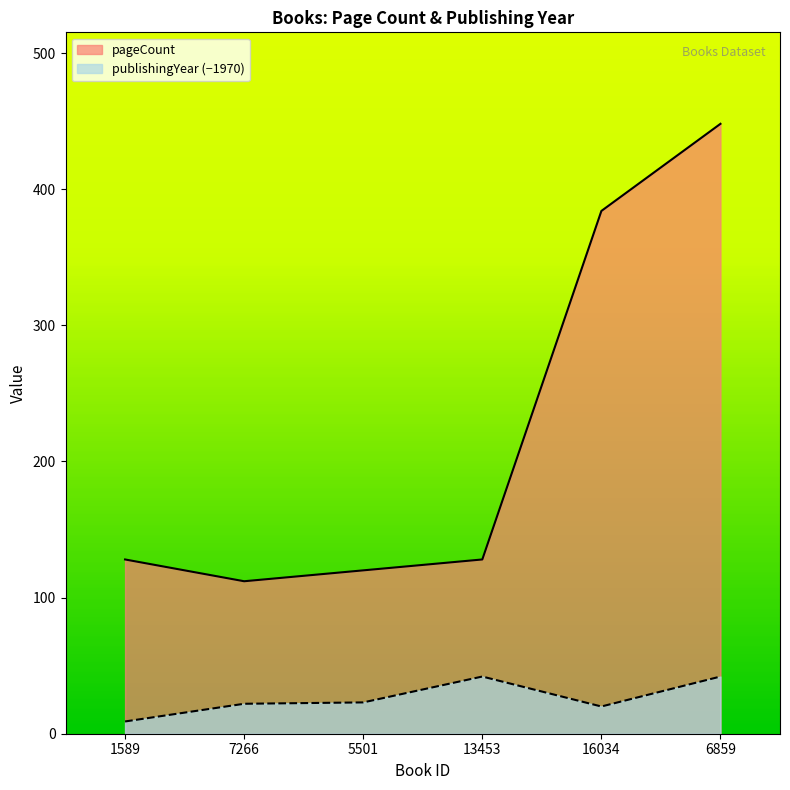

Which has a higher value, 5501 or 16034?

16034